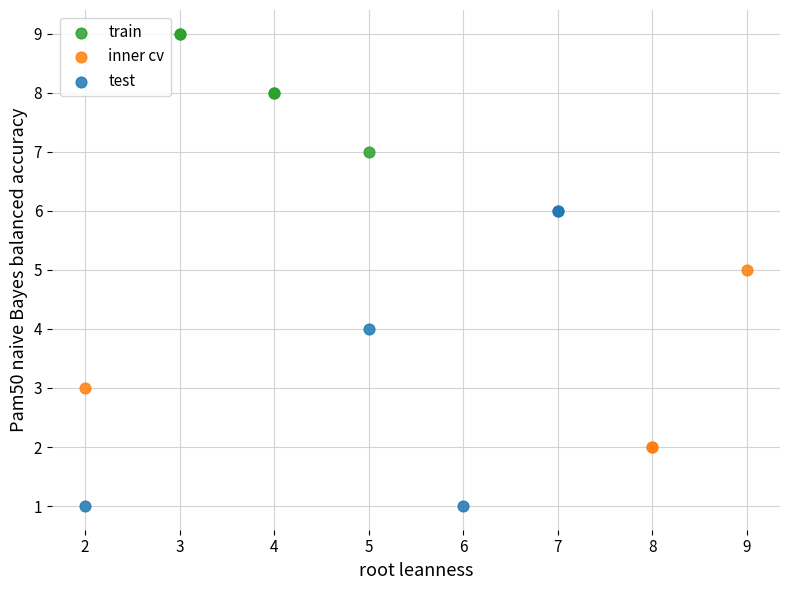

Which series has the widest spread of Y values?

test